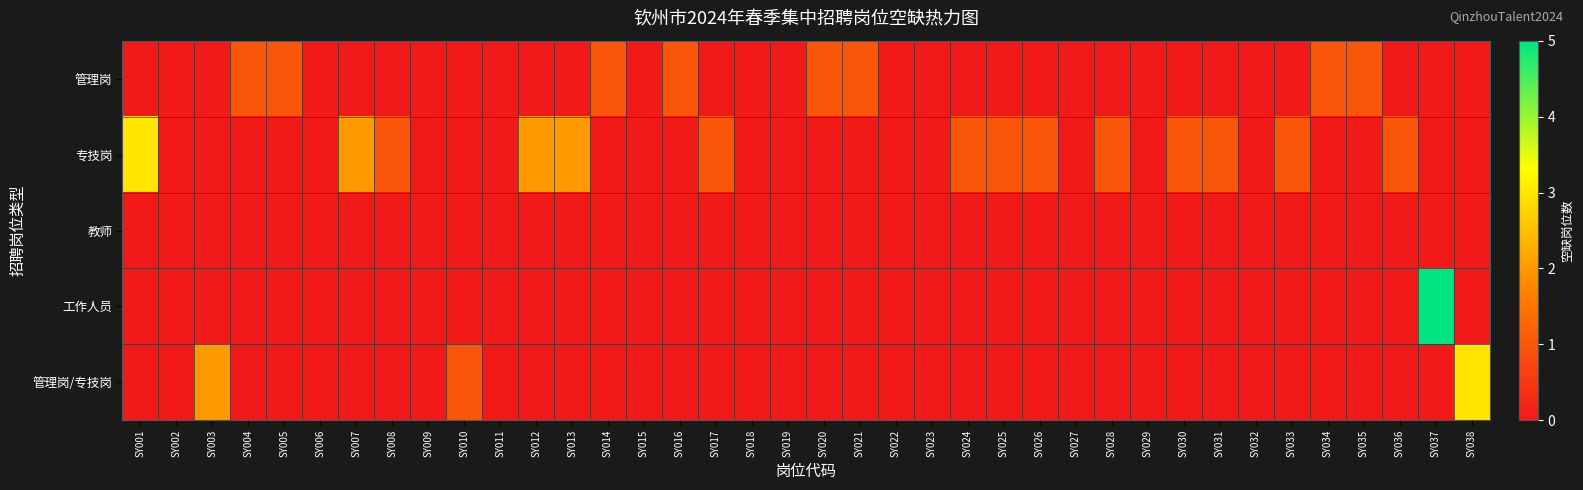

Which label corresponds to the smallest value in the chart?

SY001